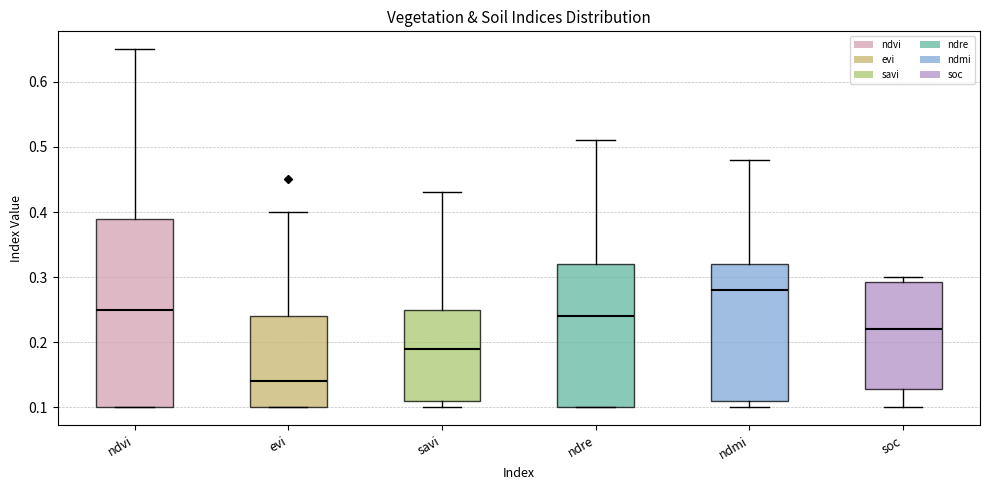

Reading left to right, transcribe this box plot: for each box, give where its median line is, the range the box spans, and where its two whiskers end, as read against the y-axis. The values are not printed on the chart, so give them approximately, as read against the axis.

ndvi: median 0.25, box 0.10 to 0.39, whiskers 0.10 to 0.65
evi: median 0.14, box 0.10 to 0.24, whiskers 0.10 to 0.40
savi: median 0.19, box 0.11 to 0.25, whiskers 0.10 to 0.43
ndre: median 0.24, box 0.10 to 0.32, whiskers 0.10 to 0.51
ndmi: median 0.28, box 0.11 to 0.32, whiskers 0.10 to 0.48
soc: median 0.22, box 0.13 to 0.29, whiskers 0.10 to 0.30